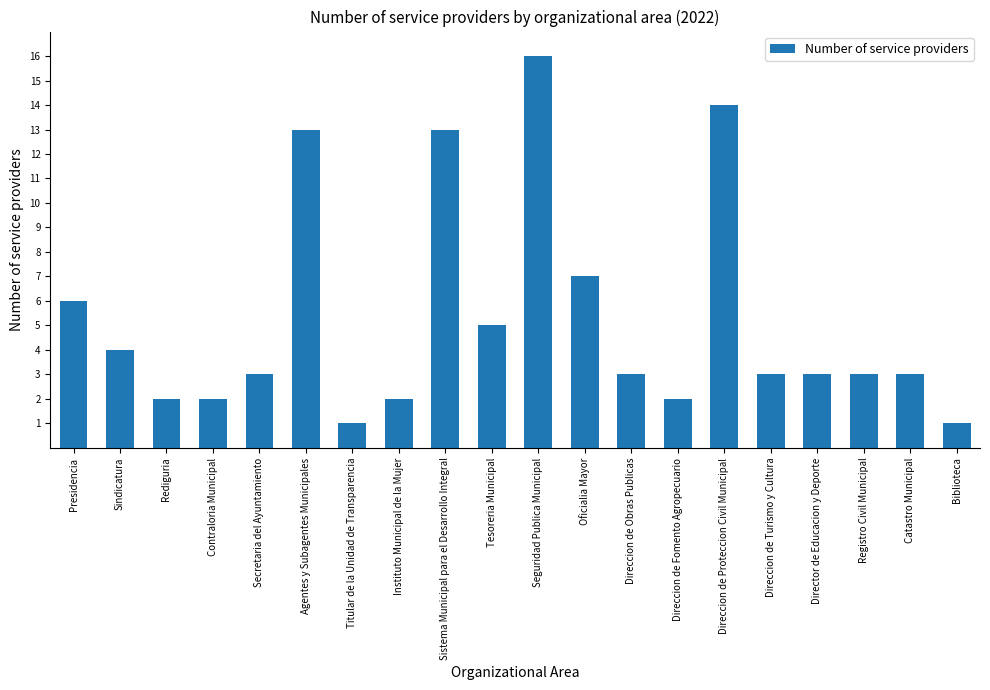

Where does the data first go above 3?

Presidencia